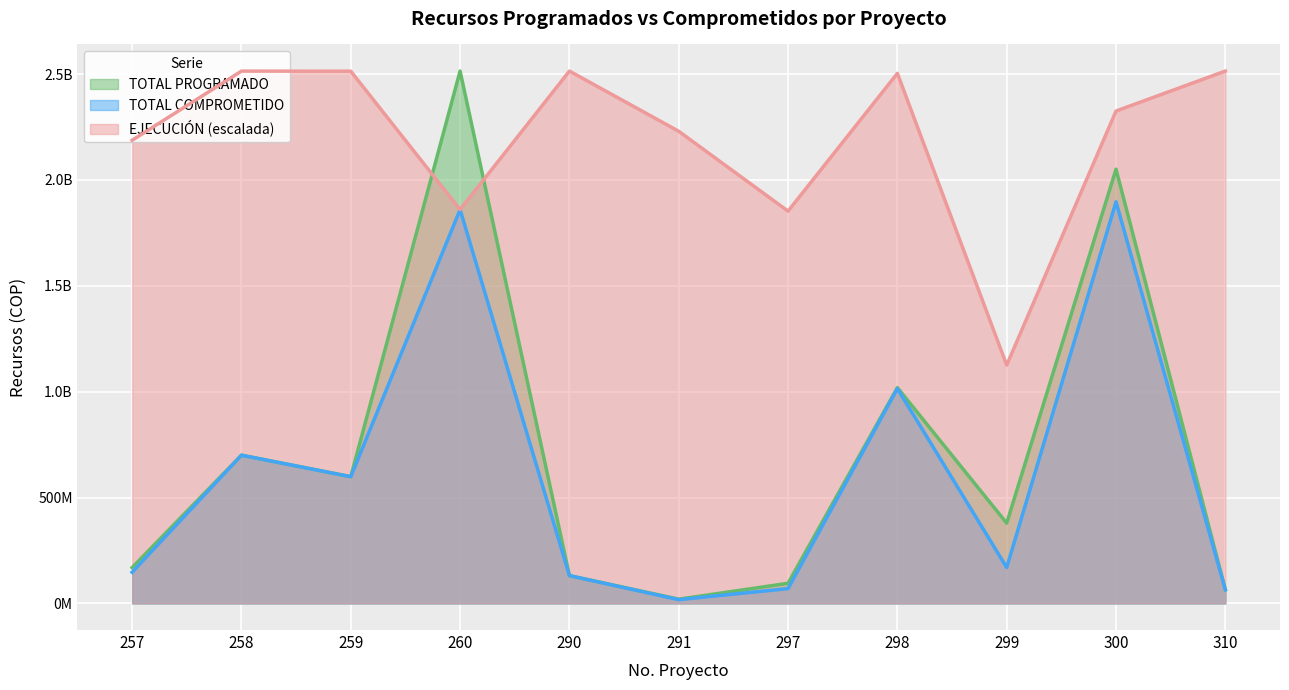

At 260, list the series in order from smallest to largest.

TOTAL COMPROMETIDO, EJECUCION, TOTAL PROGRAMADO